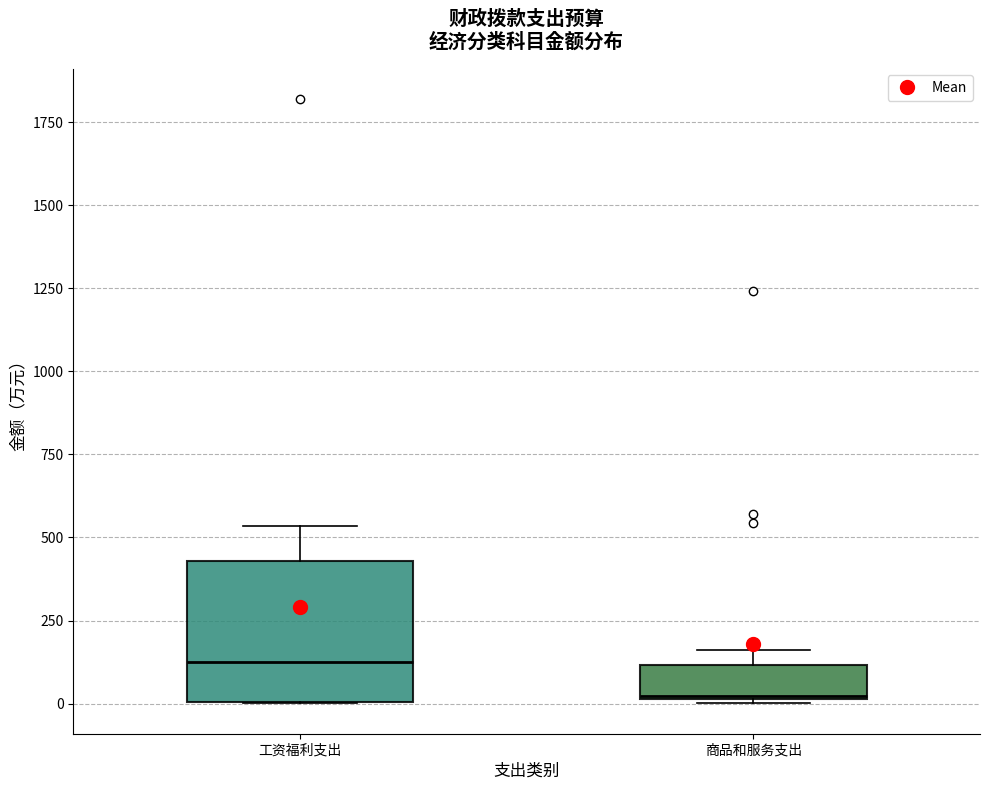

Which box's median line is the highest?

工资福利支出